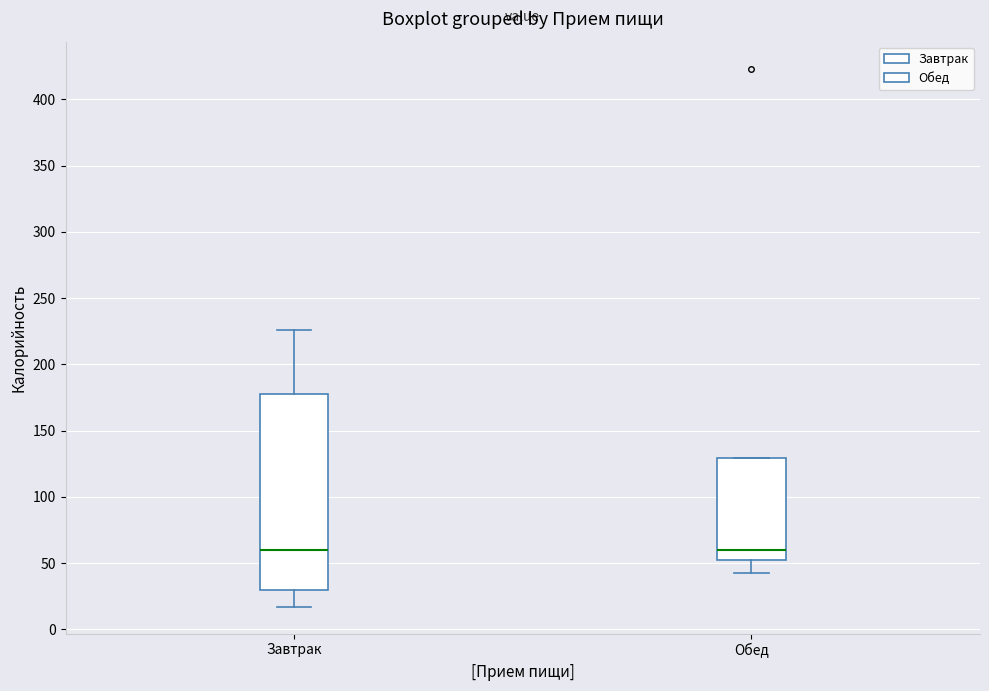

Reading left to right, transcribe this box plot: for each box, give where its median line is, the range the box spans, and where its two whiskers end, as read against the y-axis. The values are not printed on the chart, so give them approximately, as read against the axis.

Завтрак: median 60, box 30 to 175, whiskers 15 to 225
Обед: median 60, box 50 to 130, whiskers 40 to 130